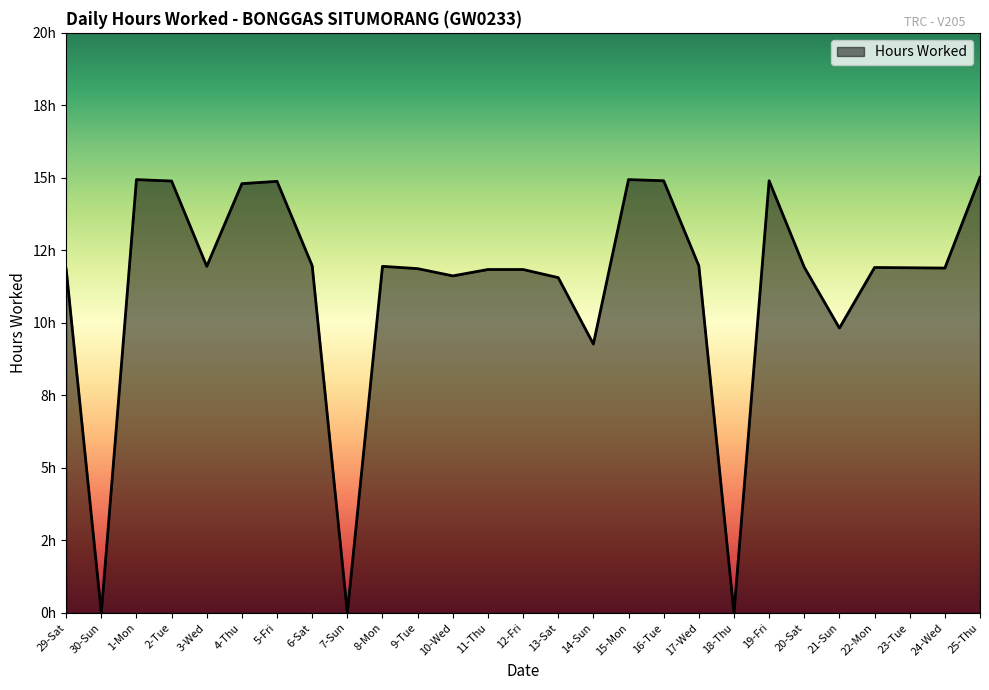

What value does the data have at 1-Mon?

14.9